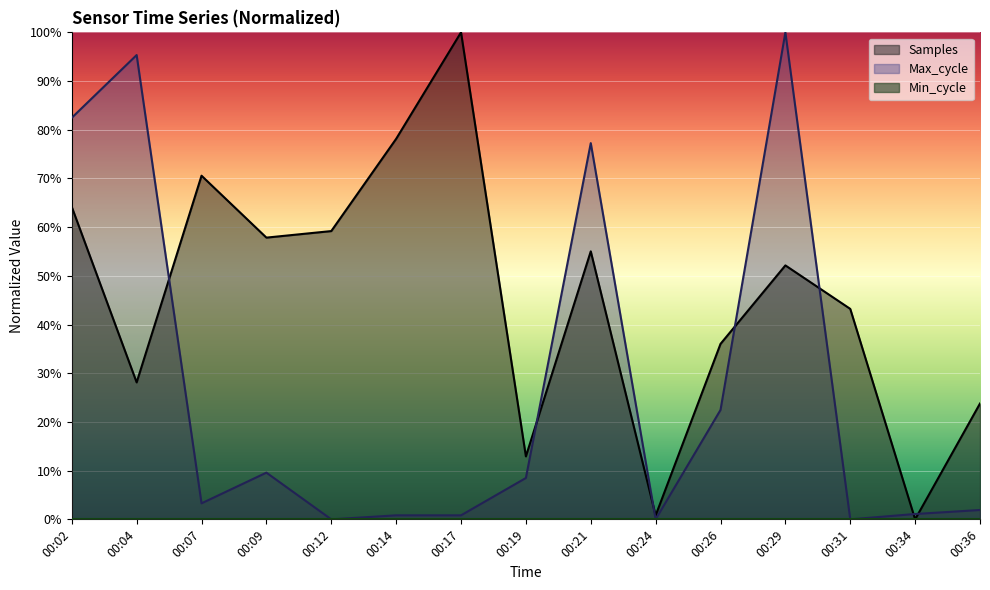

Between which two adjacent categories do Max_cycle and Samples first intersect?

00:04 and 00:07